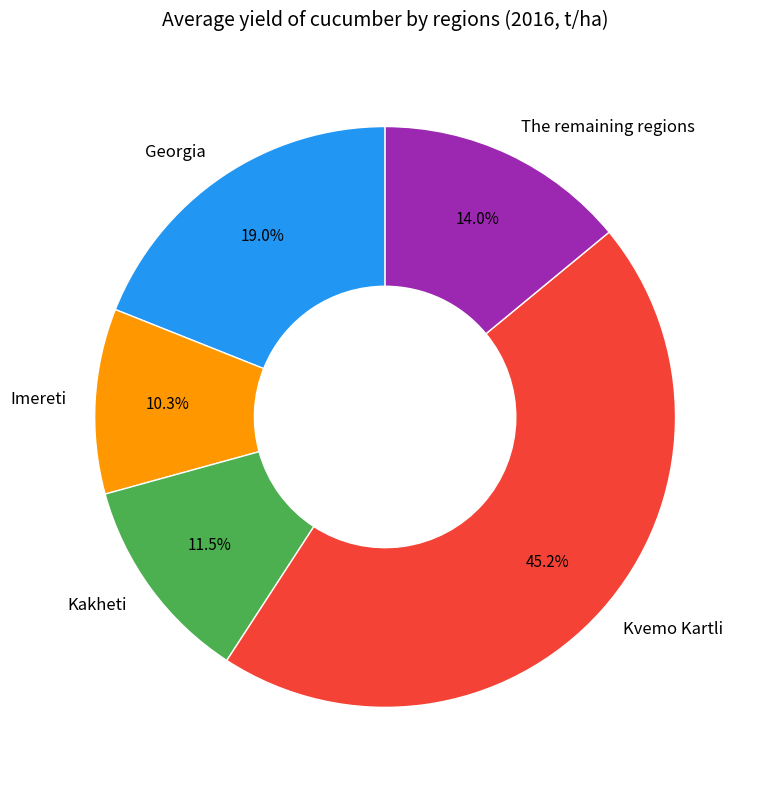

Is there a majority slice in this chart?

No